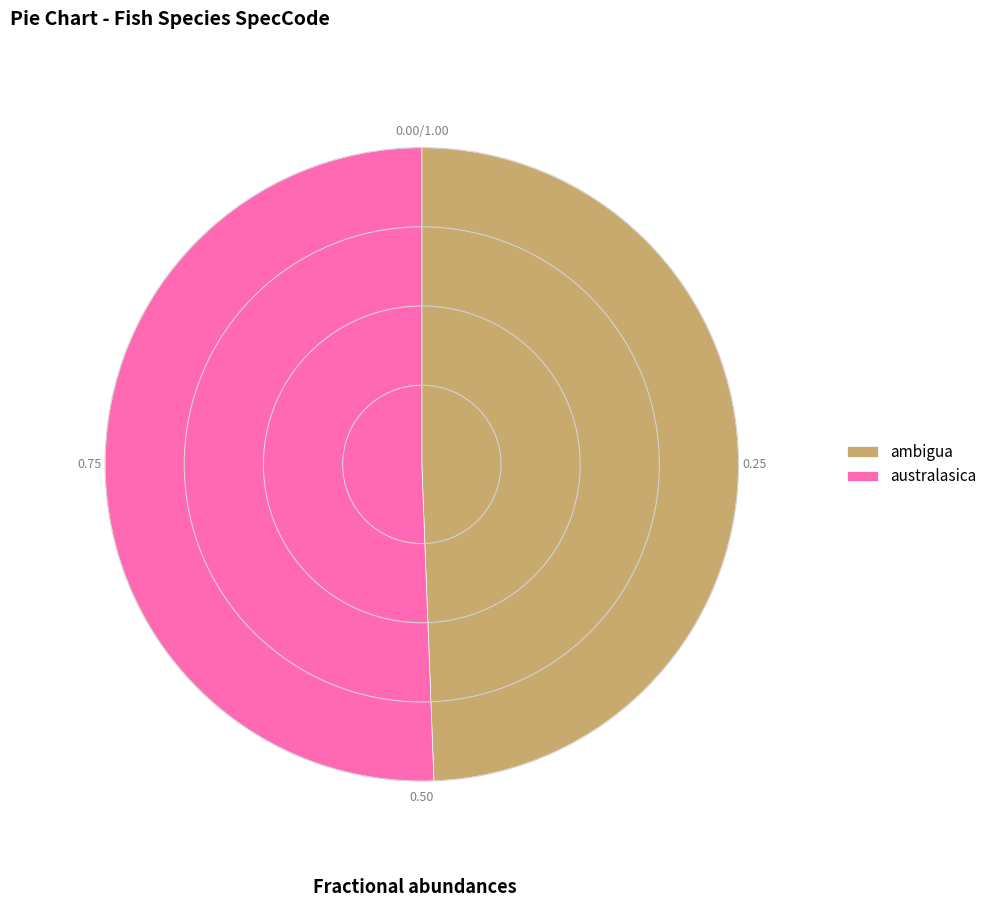

The australasica slice represents 51% of the pie. True or false?

True